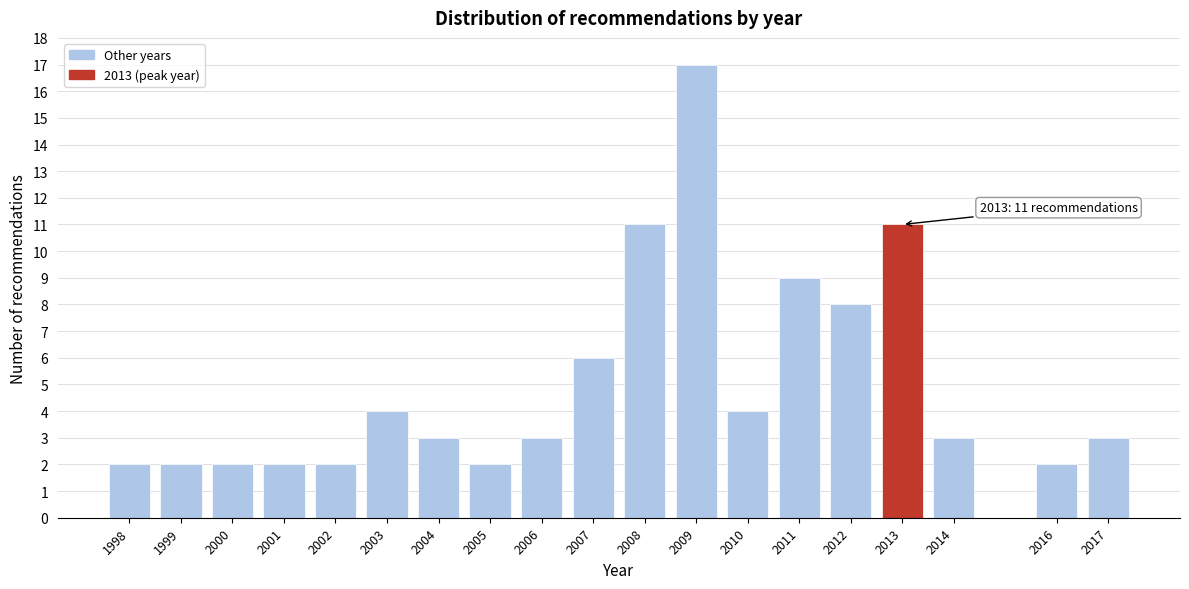

Reading right to left, extract all data points from this chart.

3	2	3	11	8	9	4	17	11	6	3	2	3	4	2	2	2	2	2